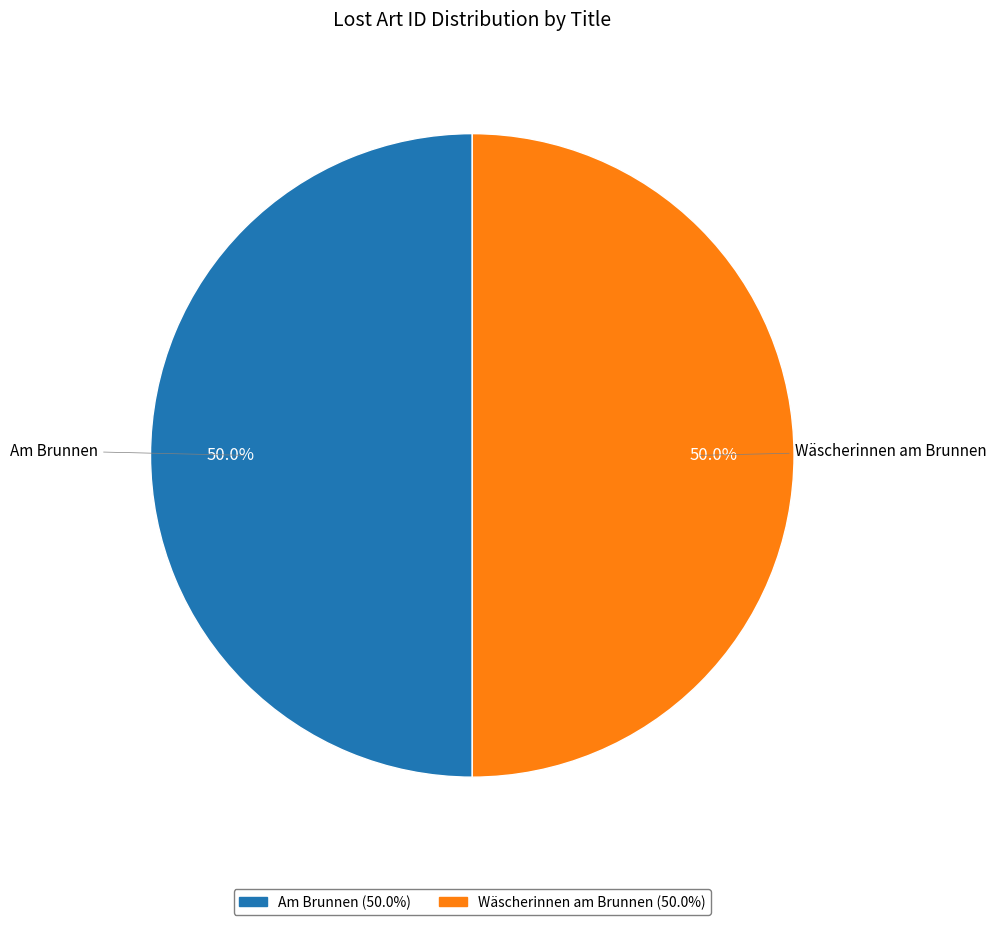

Combined, what portion of the pie is Am Brunnen (50.0%) and Wäscherinnen am Brunnen (50.0%)?

100.0%